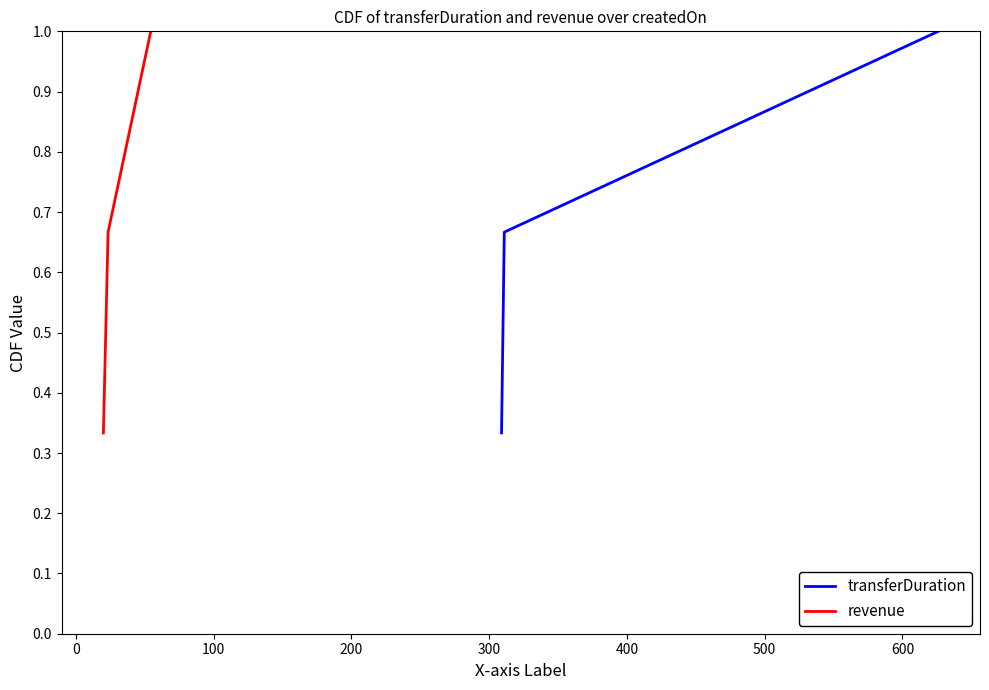

What is the minimum value shown in the chart?

0.3